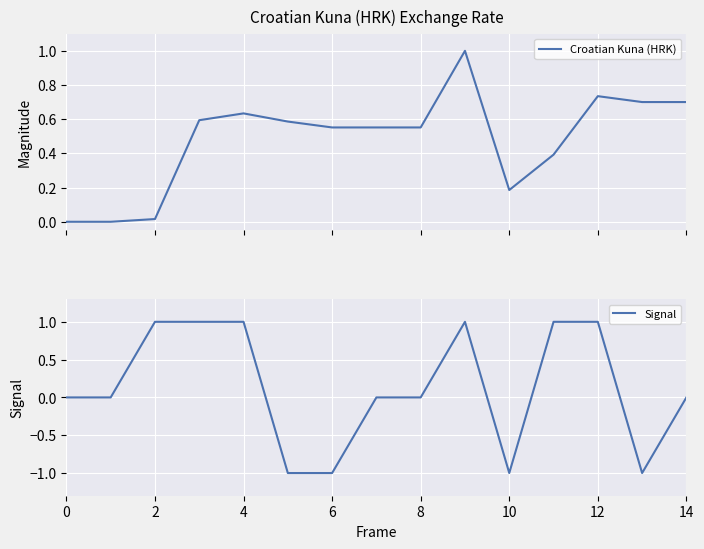

Which series changed the most between 14 and 14?

Croatian Kuna (HRK)